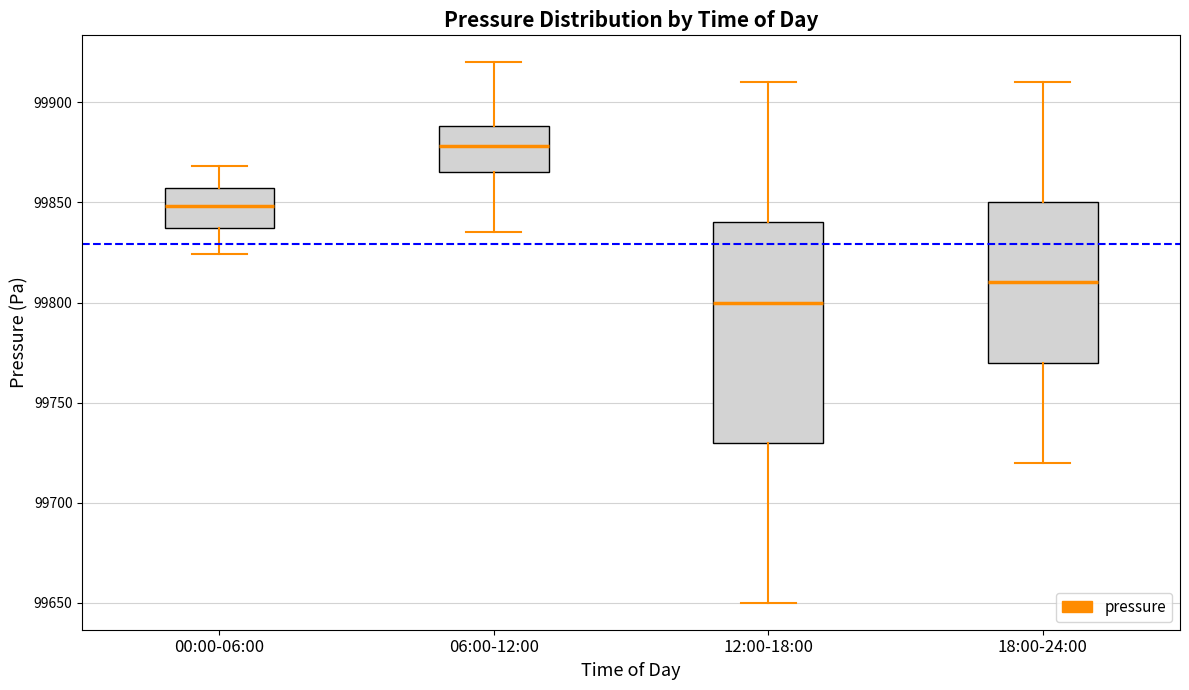

Comparing the boxes themselves (not the whiskers), which one is the tallest?

12:00-18:00